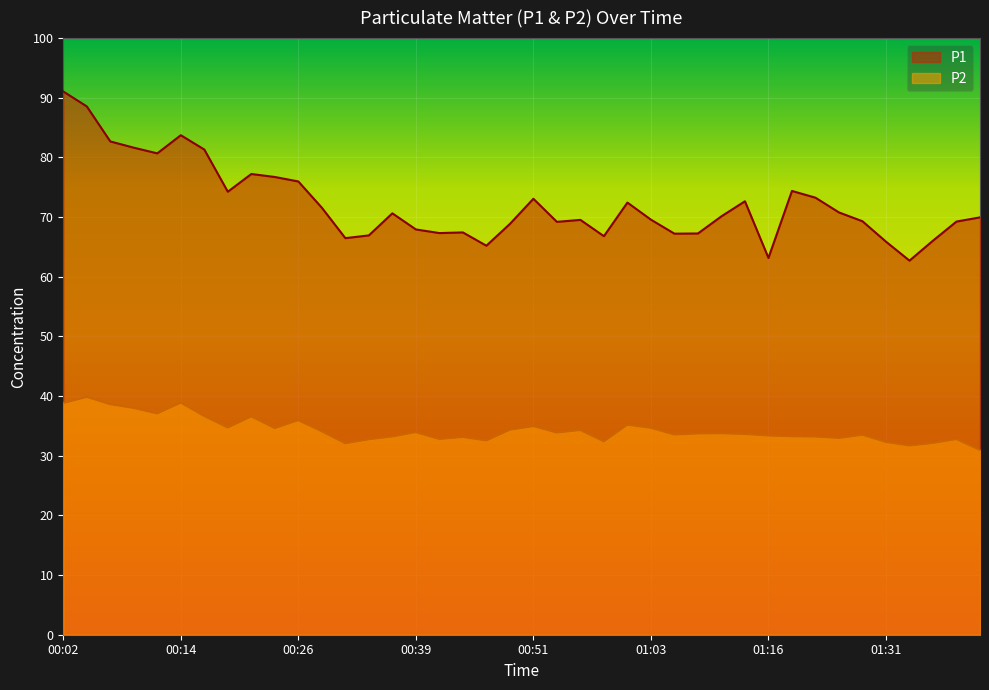

What is the difference between the P1 values at 00:31 and 01:26?

4.3